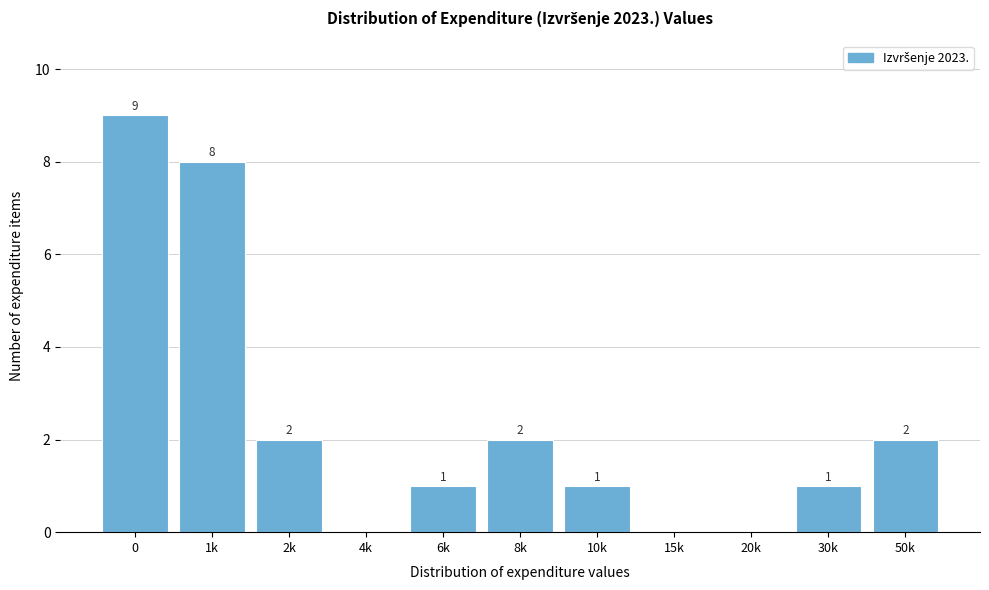

Reading right to left, extract all data points from this chart.

50k=2	30k=1	20k=0	15k=0	10k=1	8k=2	6k=1	4k=0	2k=2	1k=8	0=9